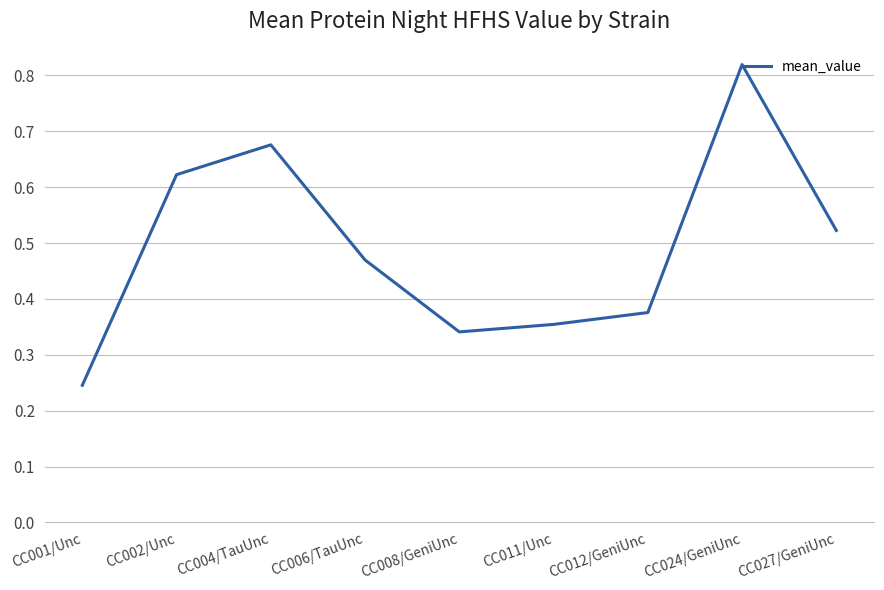

Rank the categories by value from lowest to highest.

CC001/Unc, CC008/GeniUnc, CC011/Unc, CC012/GeniUnc, CC006/TauUnc, CC027/GeniUnc, CC002/Unc, CC004/TauUnc, CC024/GeniUnc